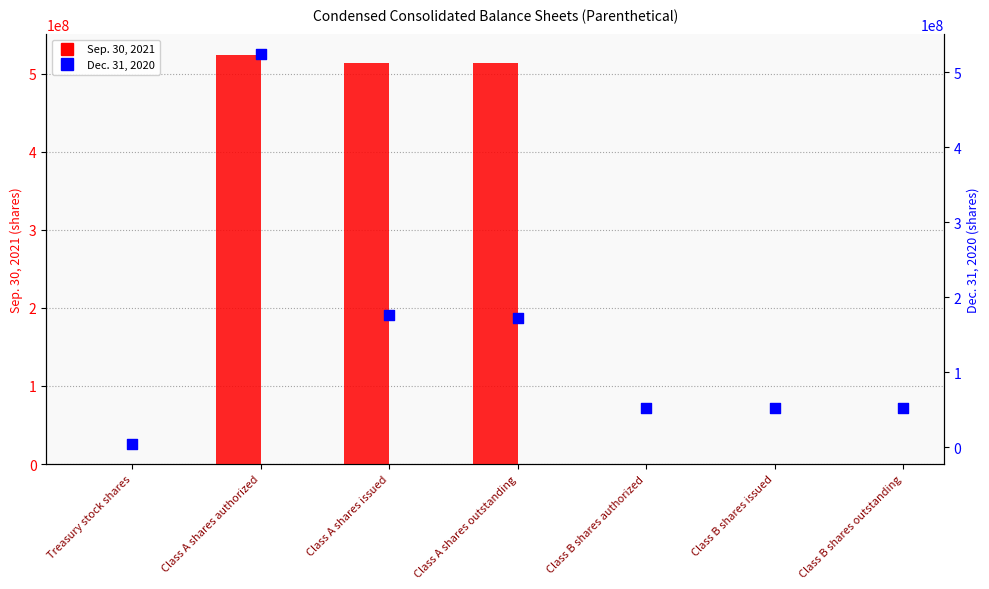

What is the total value across all series at Class B shares issued?

51769784